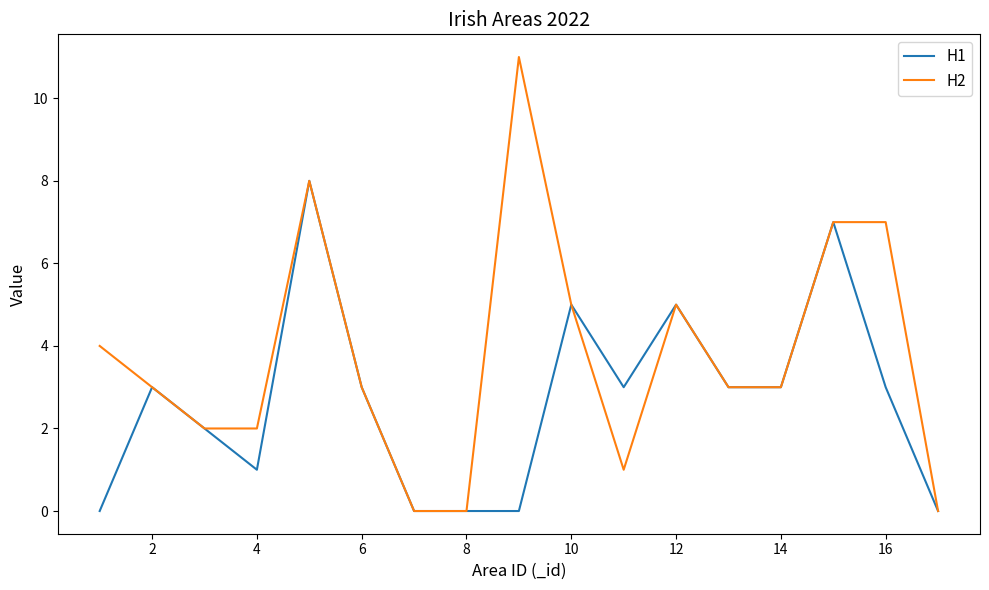

Which series has the largest range (max minus min)?

H2